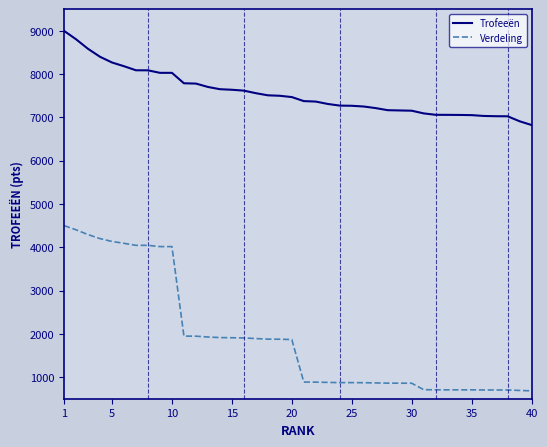

How many lines are shown in the chart?

2